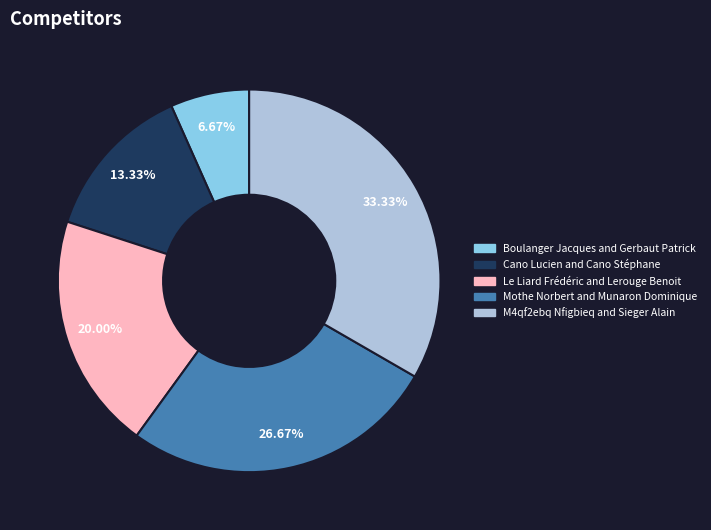

Is it true that Cano Lucien and Cano Stéphane is 13% of the pie?

True